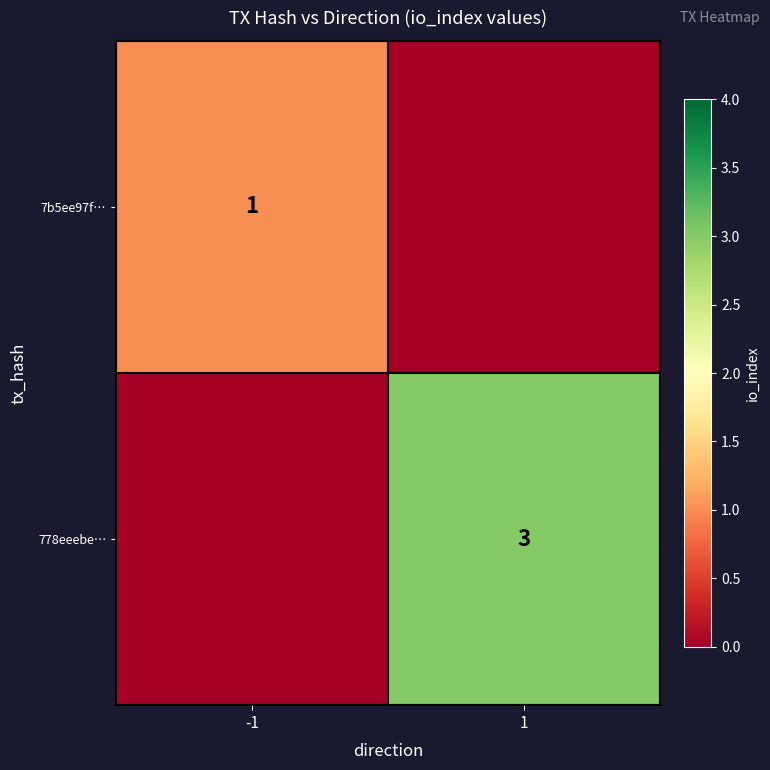

True or false: 7b5ee97f… has a value of 1 at -1.

True